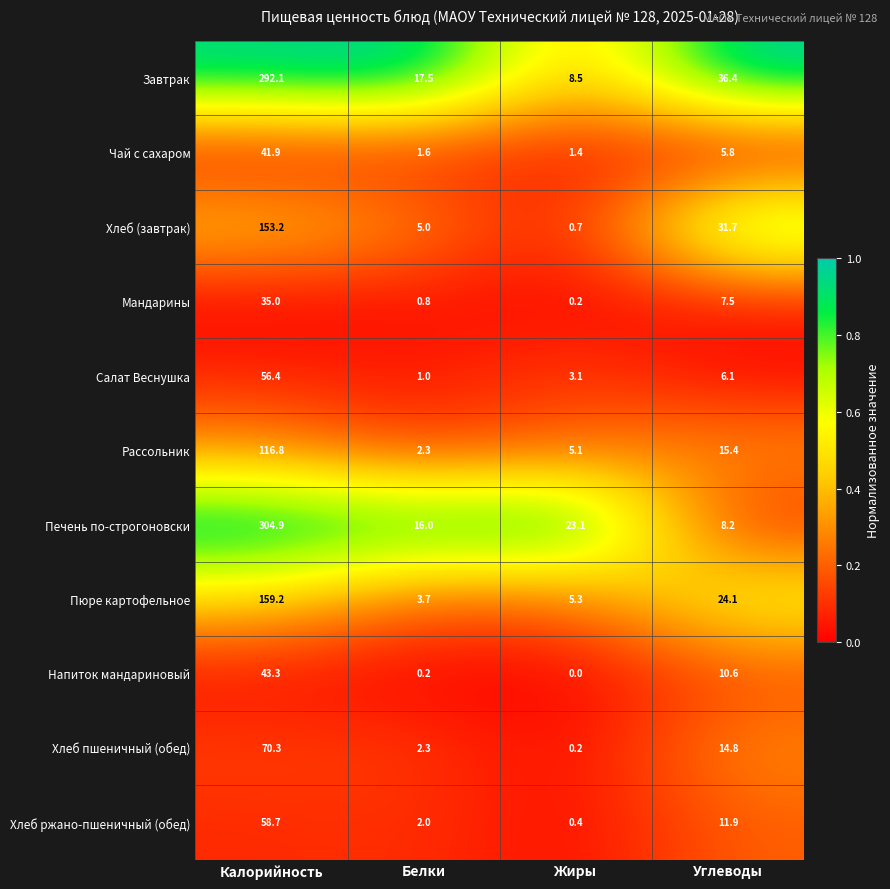

What is the spread (max minus min) of values at Жиры?

23.1